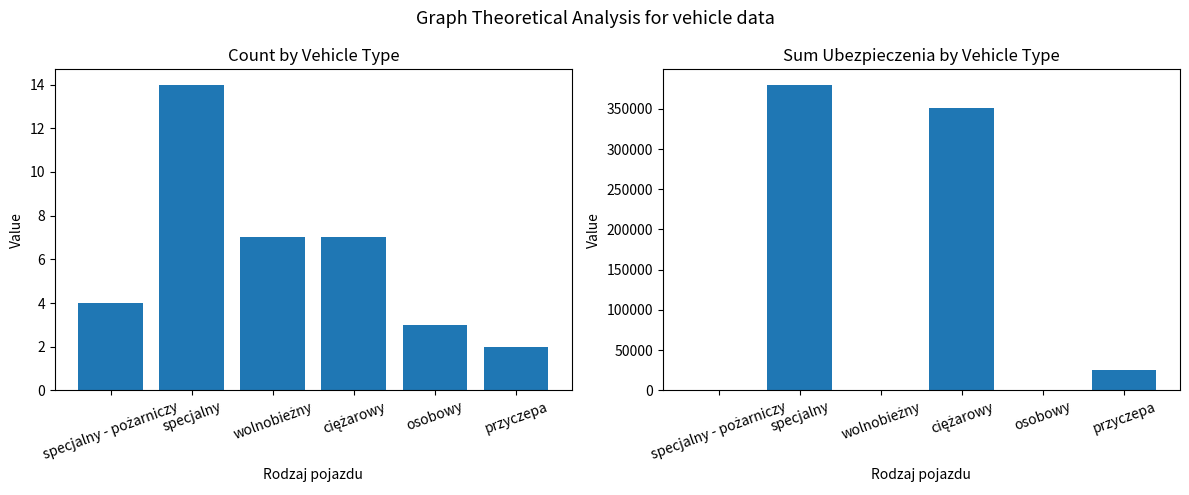

Reading right to left, what are all the values shown in this chart?

Count by Vehicle Type: 2	3	7	7	14	4
Sum Ubezpieczenia by Vehicle Type: 25700	0	350700	0	380100	0